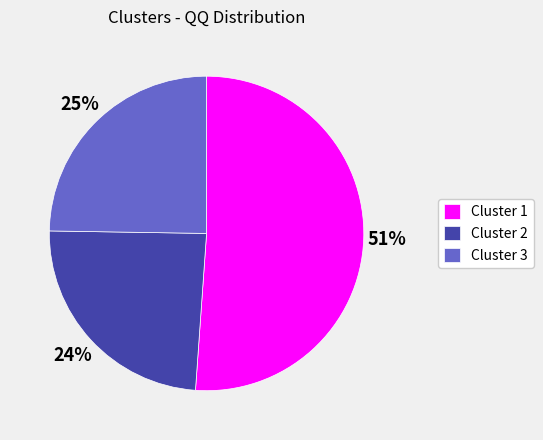

To the nearest percent, what portion does Cluster 1 represent?

51%